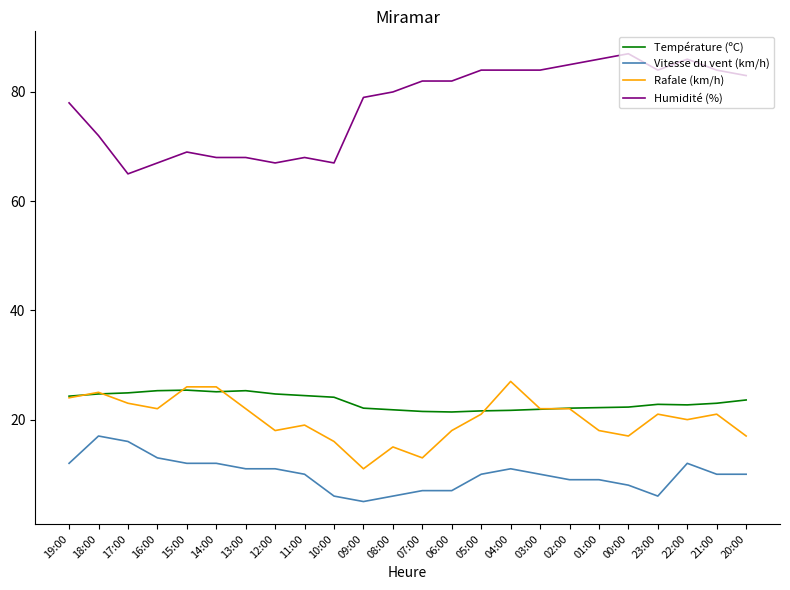

True or false: Rafale (km/h) and Humidité (%) intersect in this chart.

False